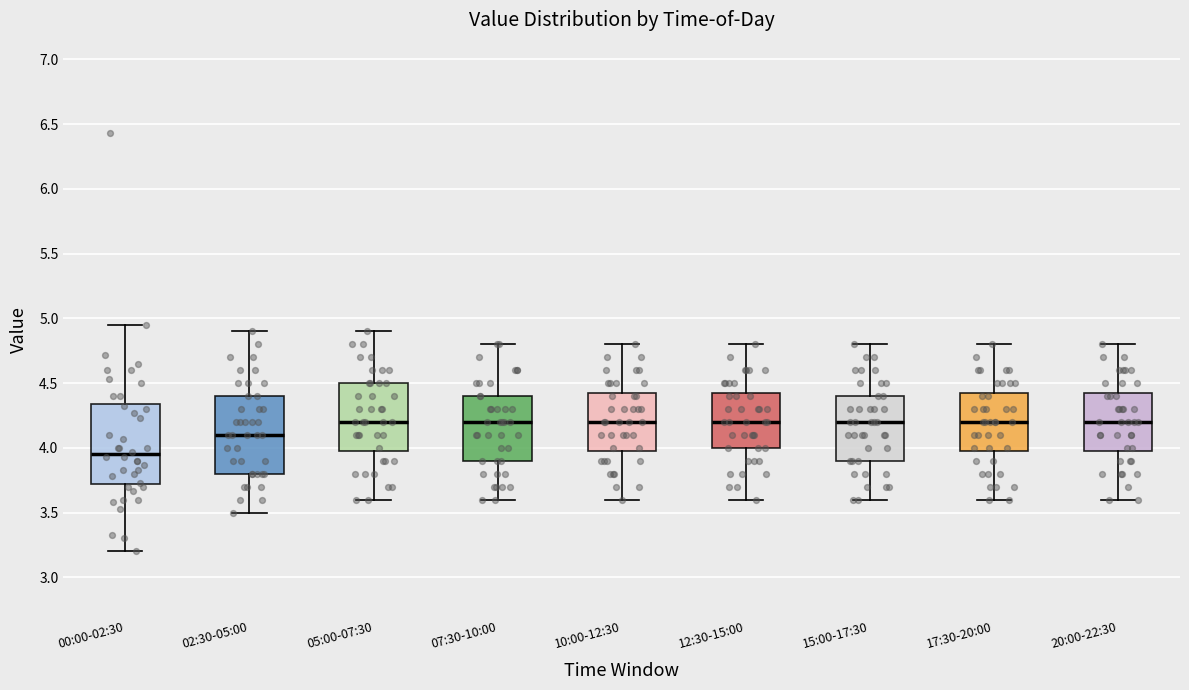

Reading left to right, read every box against the y-axis: the position of its median line, the range the box covers, and the ends of its whiskers. The values are not printed on the chart, so give them approximately, as read against the axis.

00:00-02:30: median 3.95, box 3.70 to 4.35, whiskers 3.20 to 4.95
02:30-05:00: median 4.10, box 3.80 to 4.40, whiskers 3.50 to 4.90
05:00-07:30: median 4.20, box 4.00 to 4.50, whiskers 3.60 to 4.90
07:30-10:00: median 4.20, box 3.90 to 4.40, whiskers 3.60 to 4.80
10:00-12:30: median 4.20, box 4.00 to 4.45, whiskers 3.60 to 4.80
12:30-15:00: median 4.20, box 4.00 to 4.45, whiskers 3.60 to 4.80
15:00-17:30: median 4.20, box 3.90 to 4.40, whiskers 3.60 to 4.80
17:30-20:00: median 4.20, box 4.00 to 4.45, whiskers 3.60 to 4.80
20:00-22:30: median 4.20, box 4.00 to 4.45, whiskers 3.60 to 4.80